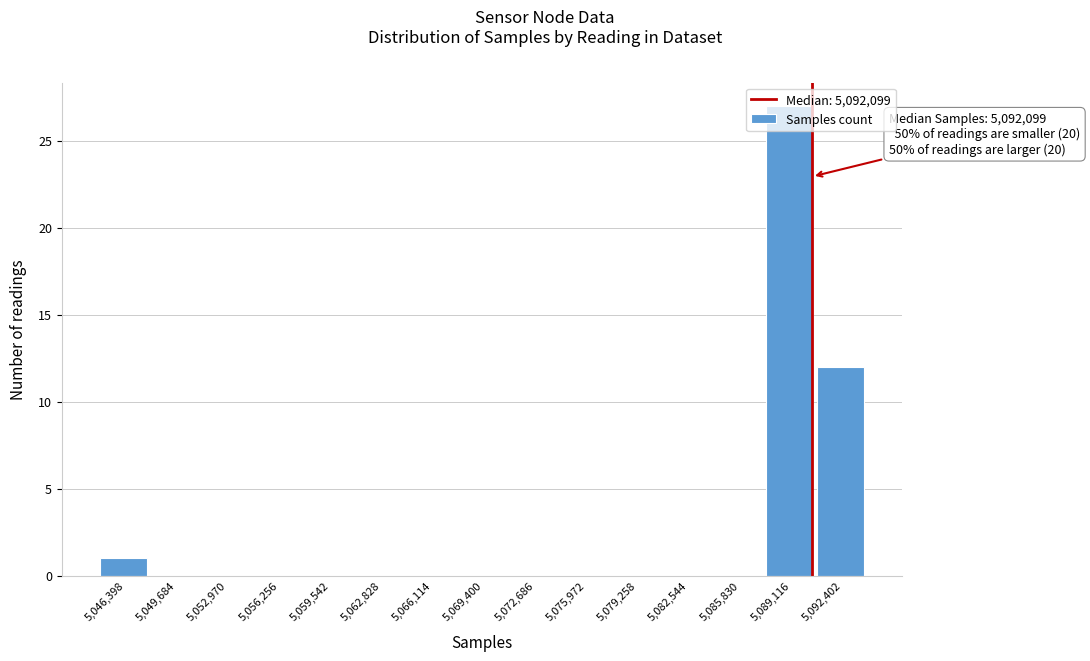

What is the sum of all values?

40